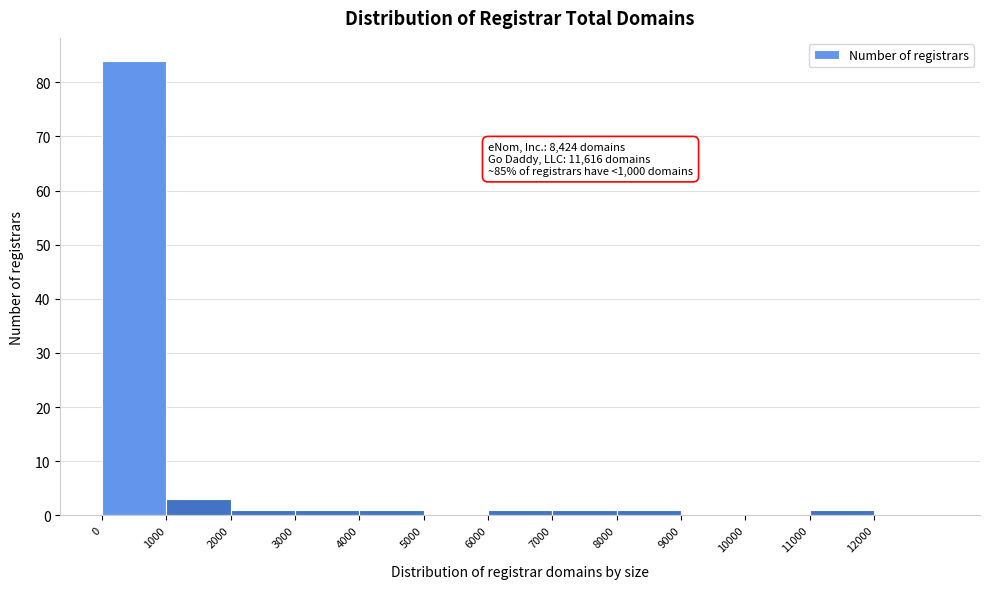

Which range on the x-axis has the tallest bar?

0 to 1000